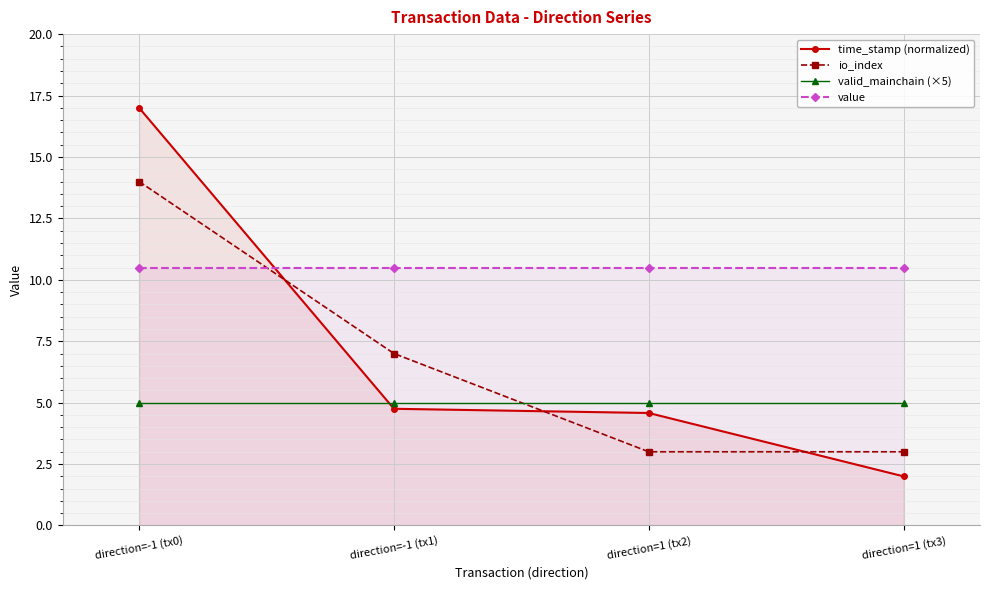

What are all the series names shown in the legend?

time_stamp (normalized), io_index, valid_mainchain (×5), value